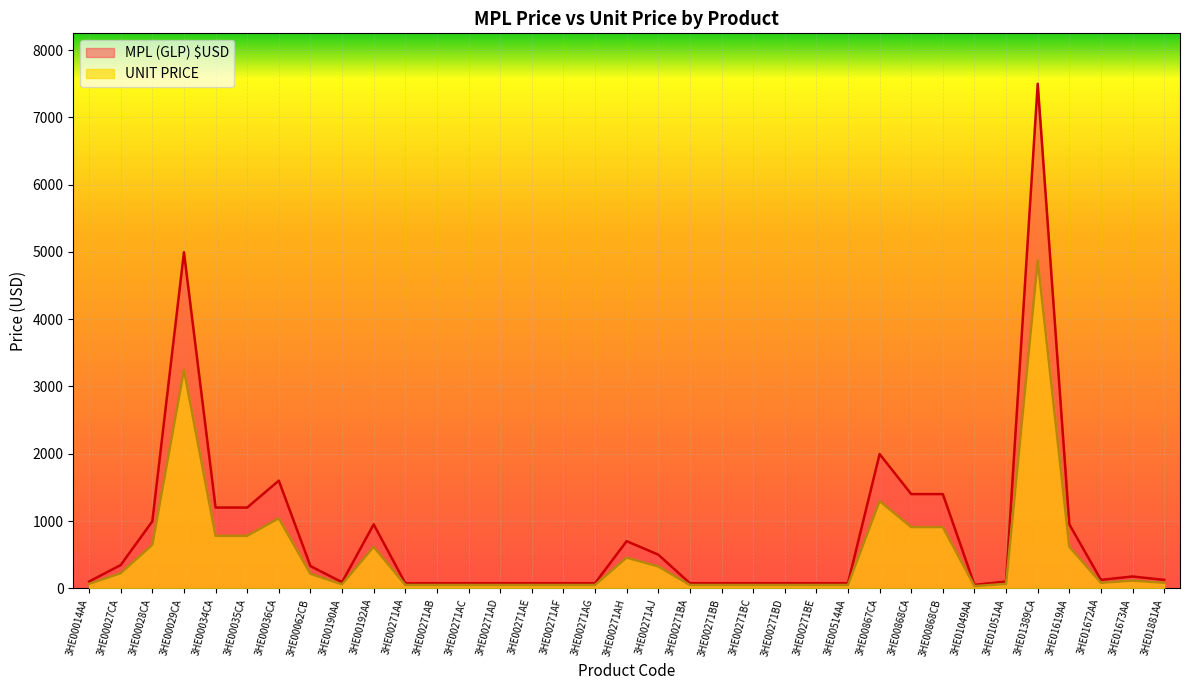

Which series has the largest total across all categories?

MPL (GLP) $USD